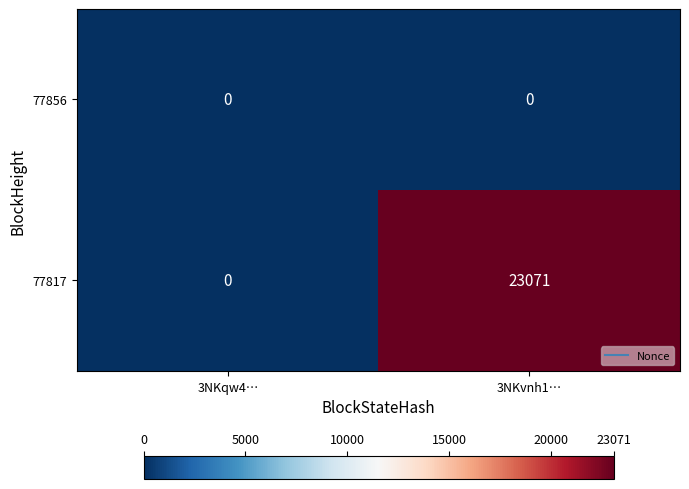

Is it true that 77856 equals 0 at 3NKqw4…?

True